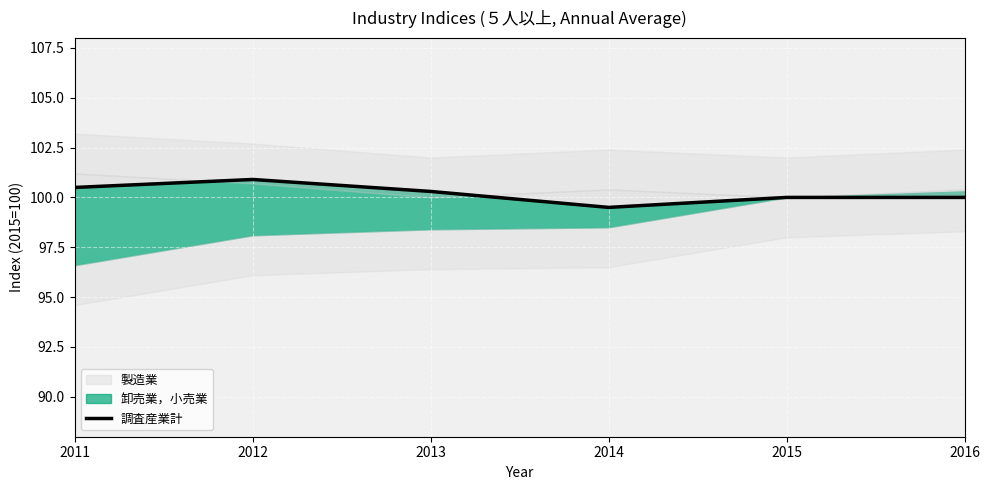

What is the ratio of the value at 2016 to the value at 2011?

1.0